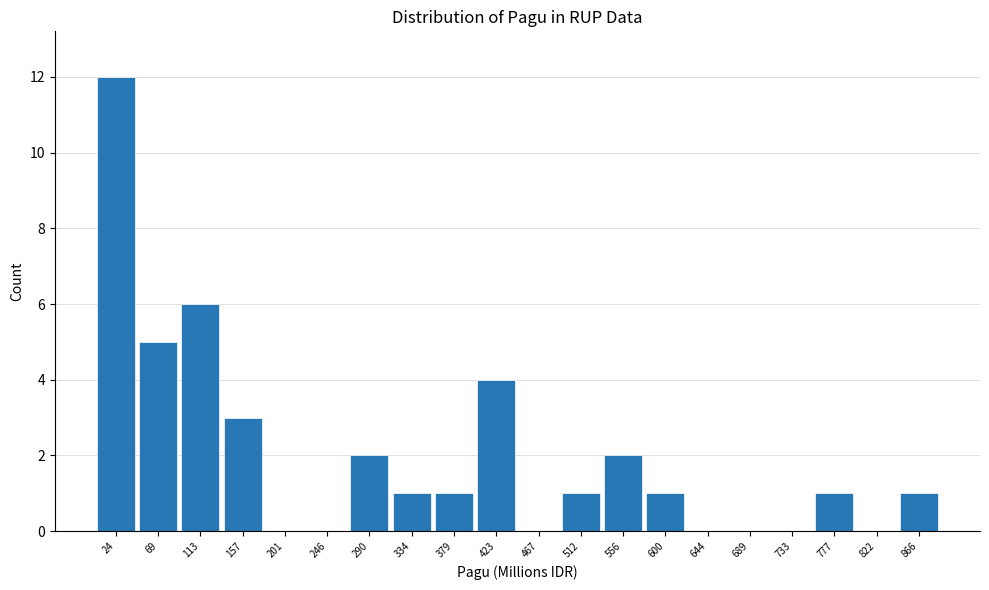

What is the height of the bar covering 755 to 800 on the x-axis? Neither the bar edges nor the heights are printed on the chart, so give them approximately, as read against the axes.

1